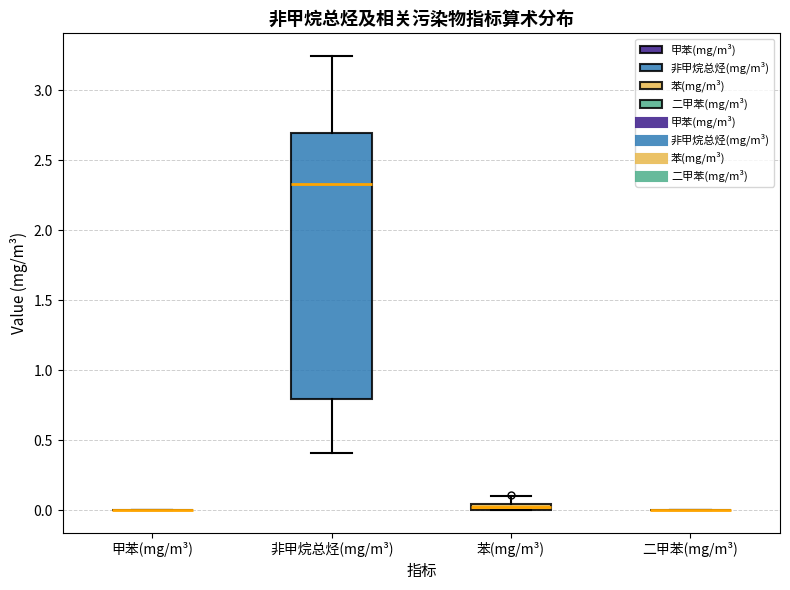

Where does the upper whisker of the box for 非甲烷总烃(mg/m³) end on the y-axis? The values are not printed on the chart, so give them approximately, as read against the axis.

3.25